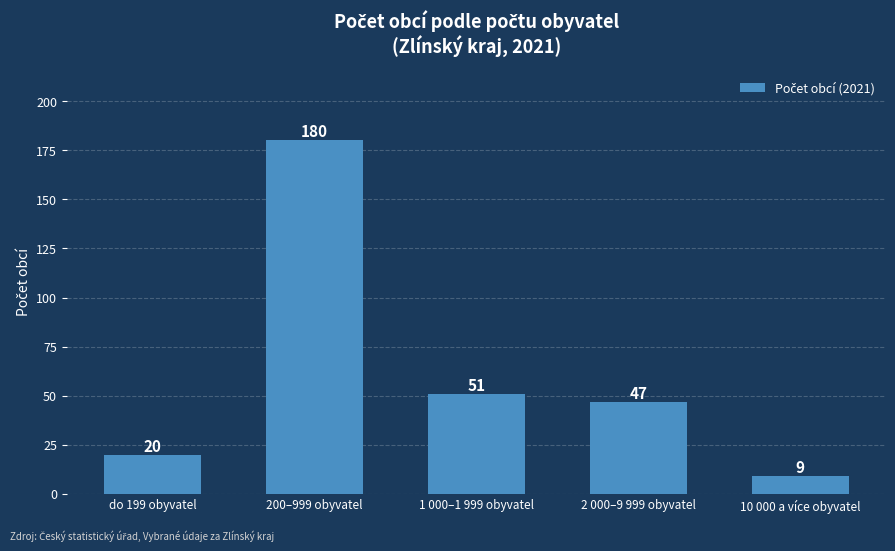

Rank the categories by value from highest to lowest.

200–999 obyvatel, 1 000–1 999 obyvatel, 2 000–9 999 obyvatel, do 199 obyvatel, 10 000 a více obyvatel